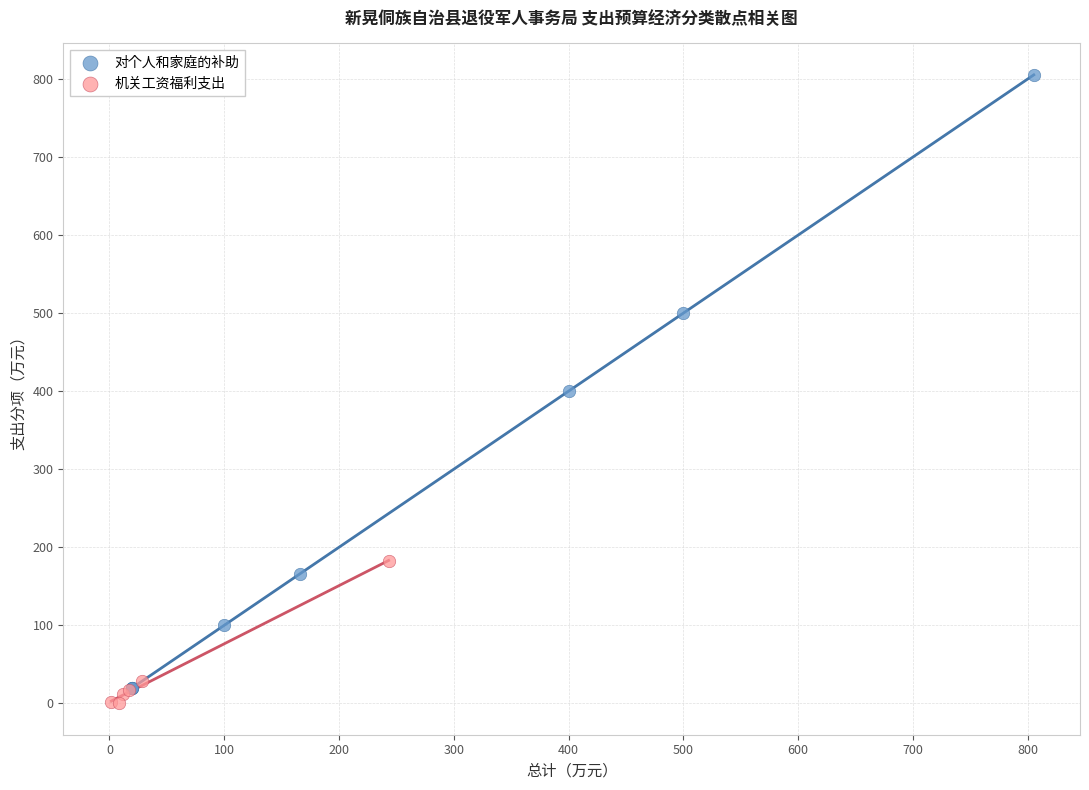

Which series contains the highest Y value?

对个人和家庭的补助